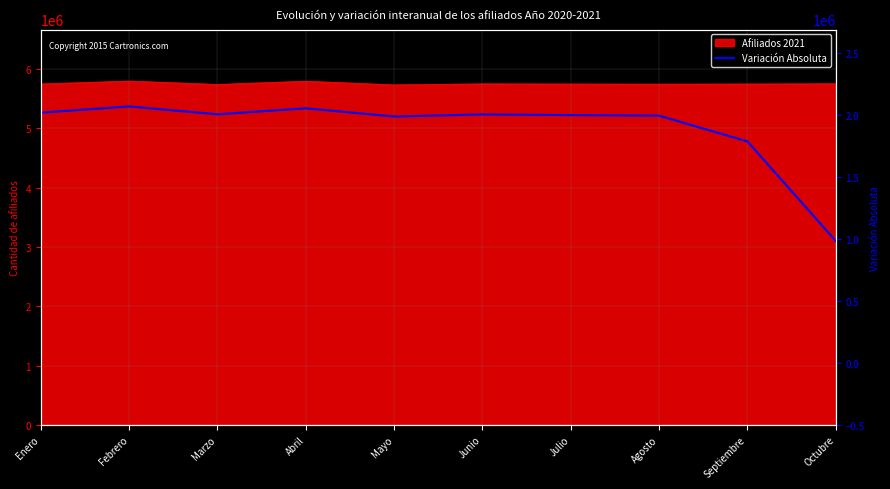

Reading right to left, transcribe all the data shown in this chart.

Octubre=984888	Septiembre=1788197	Agosto=1996191	Julio=2000760	Junio=2006295	Mayo=1989339	Abril=2055802	Marzo=2007315	Febrero=2070689	Enero=2020583